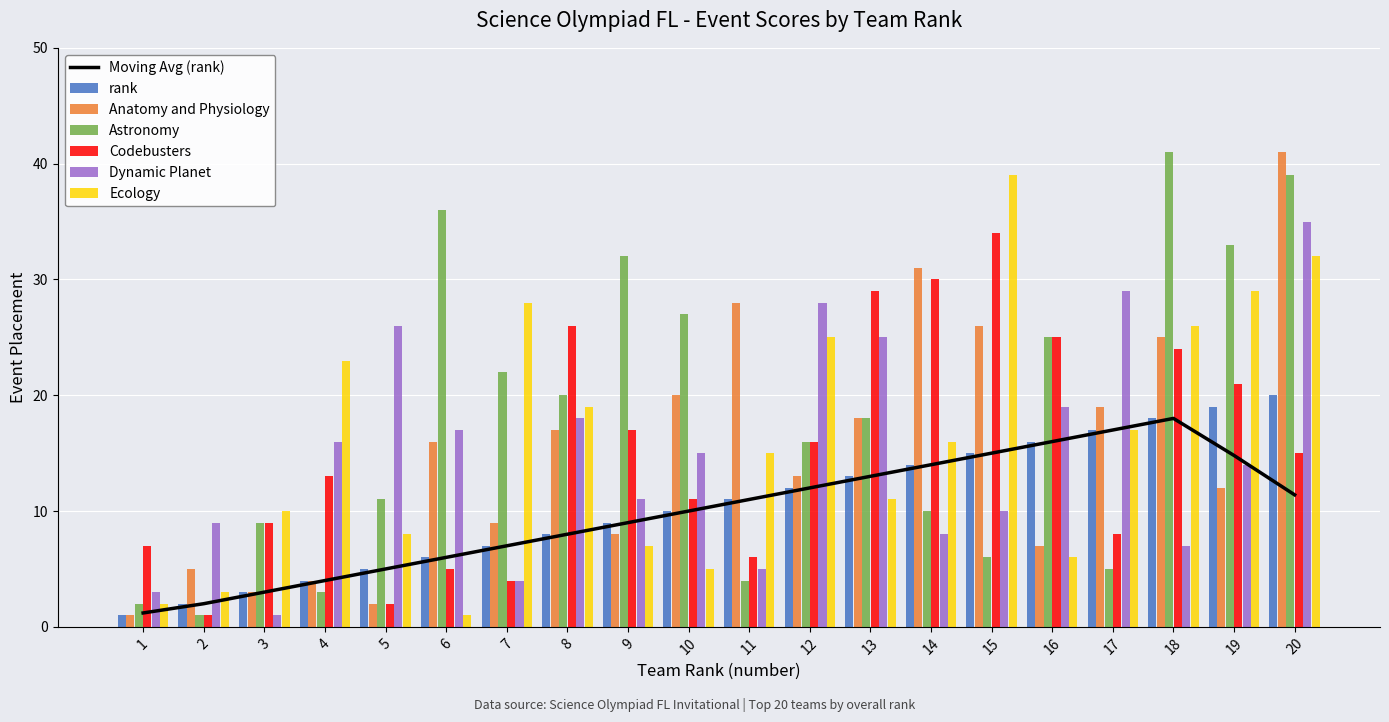

Where does the Ecology series first go above 16?

4